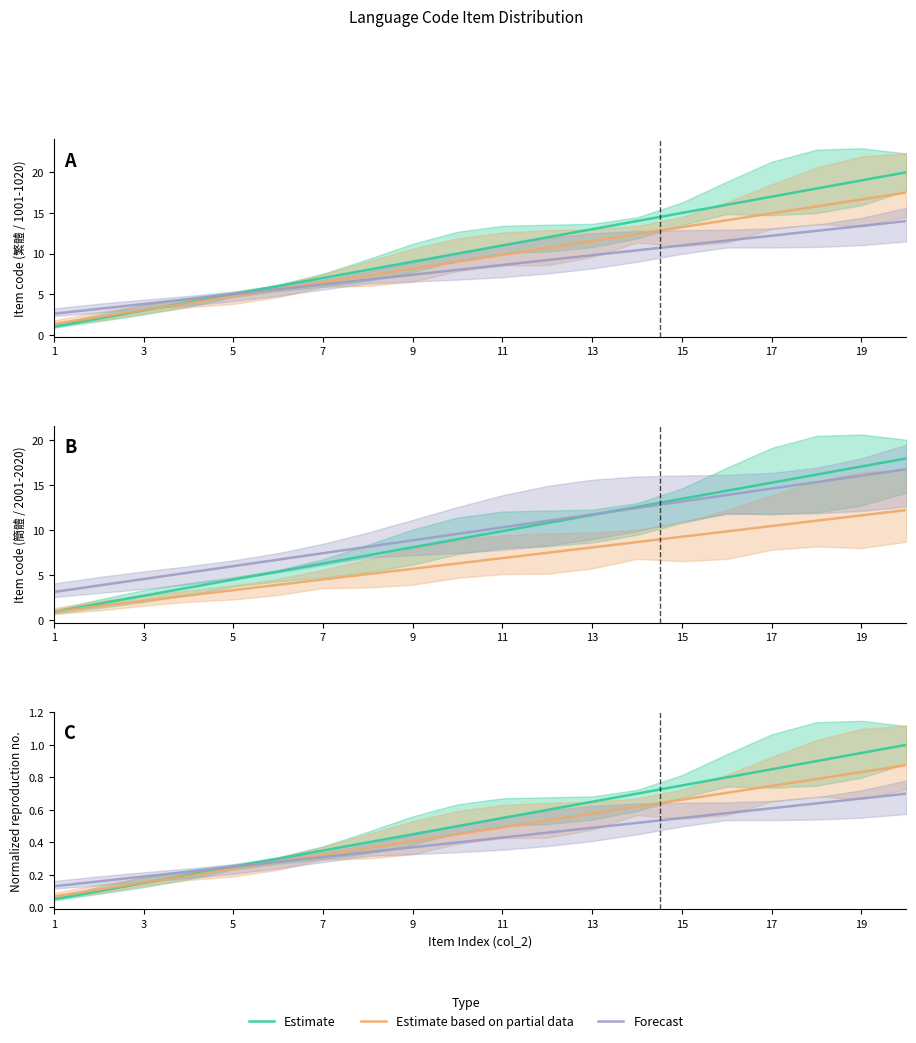

Does the chart display data point markers on the line(s)?

No